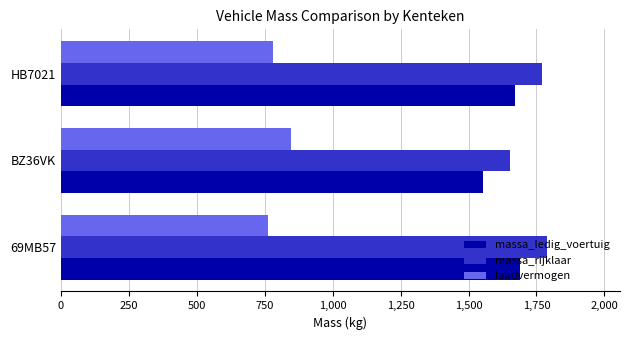

List the series in order of their peak value, highest first.

massa_rijklaar, massa_ledig_voertuig, laadvermogen